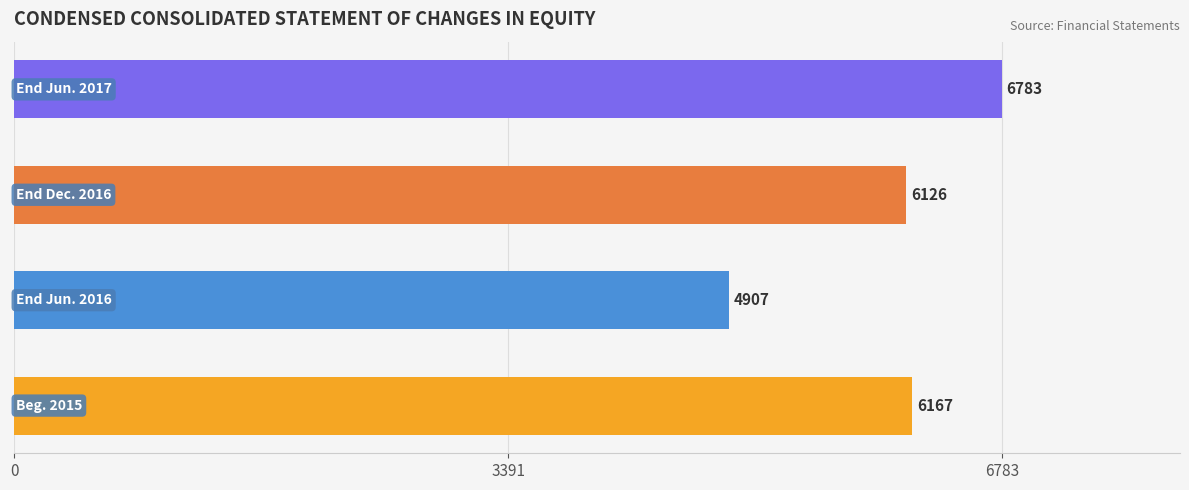

What is the difference between the maximum and minimum values?

1876